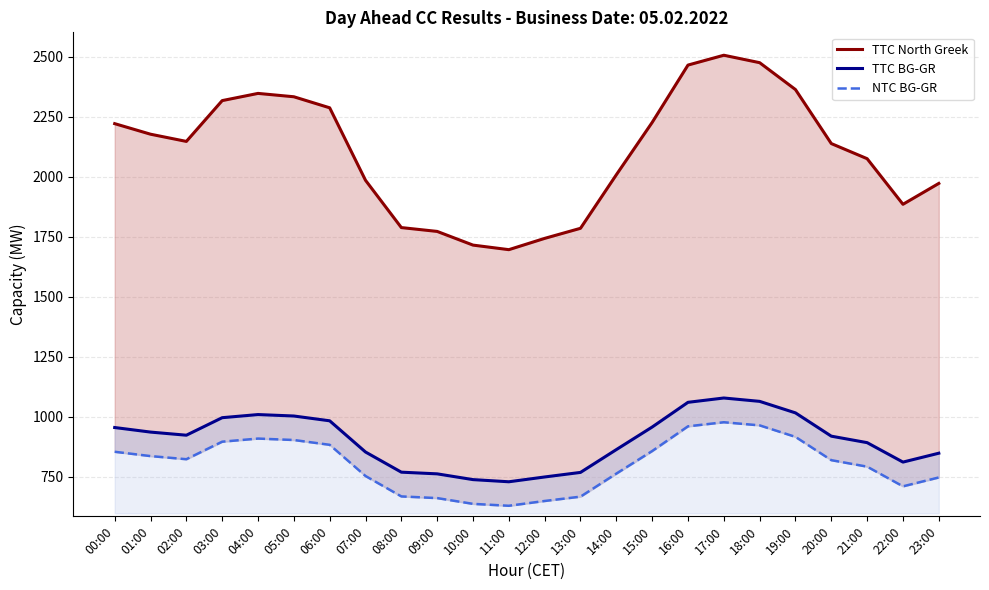

True or false: NTC BG-GR and TTC North Greek cross at least once.

False